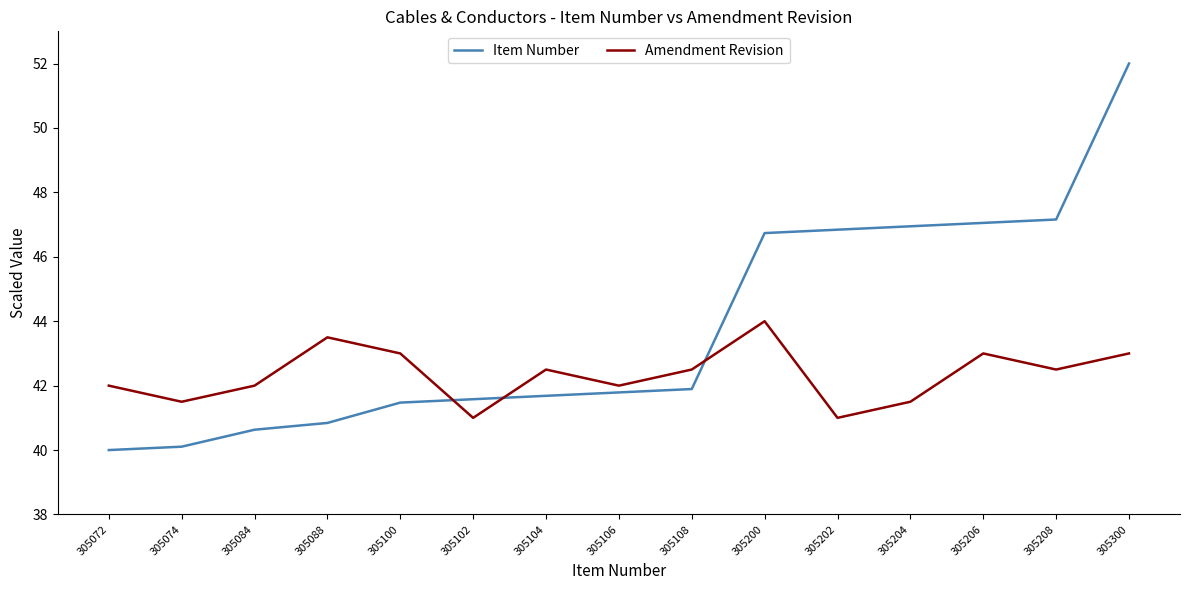

What is the sum of the Amendment Revision values at 305088 and 305204?

85.0